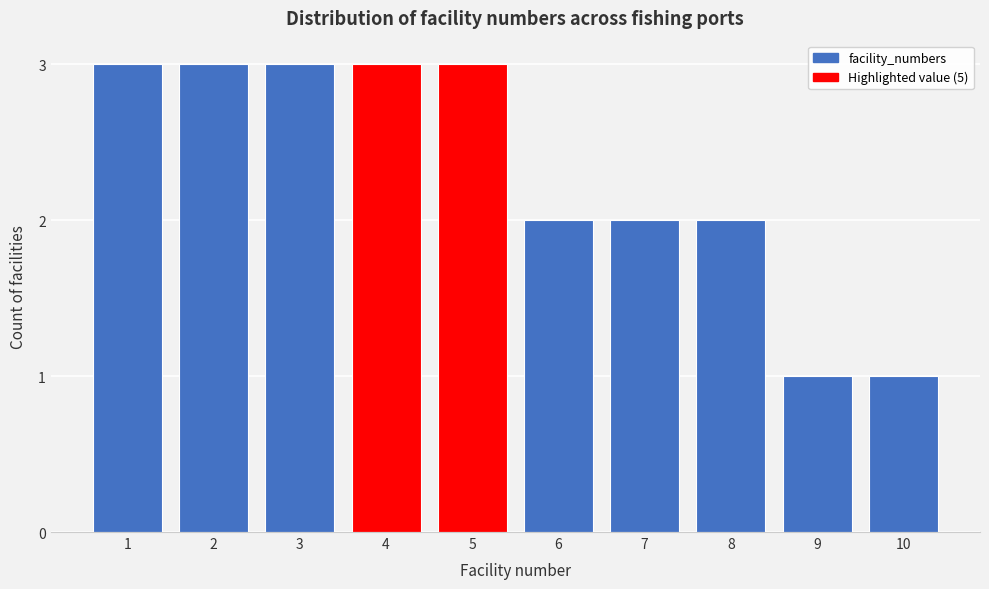

Reading left to right, extract all data points from this chart.

3	3	3	3	3	2	2	2	1	1